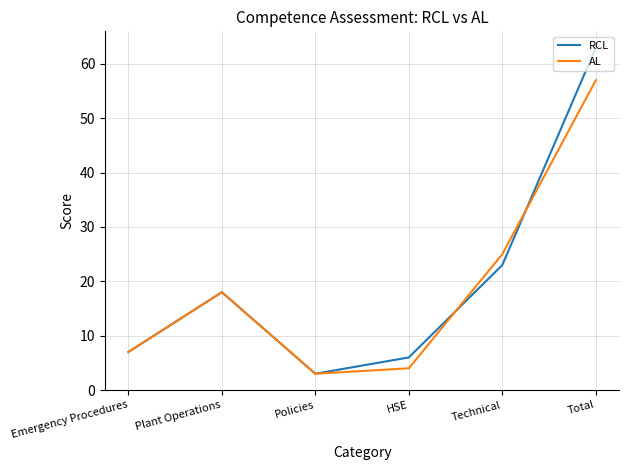

What position from the left is Policies?

3